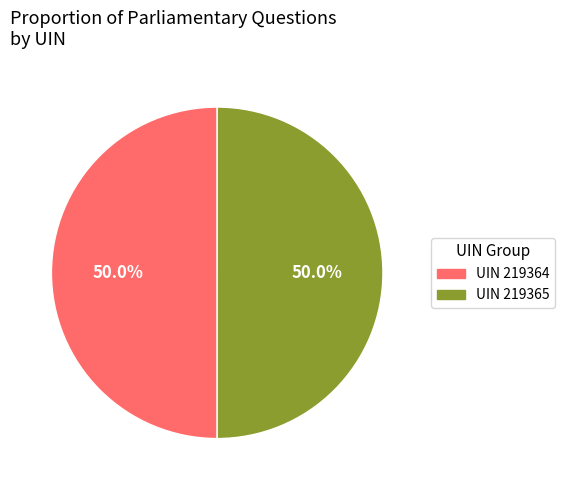

What is the ratio of the value at UIN 219364 to the value at UIN 219365?

1.0